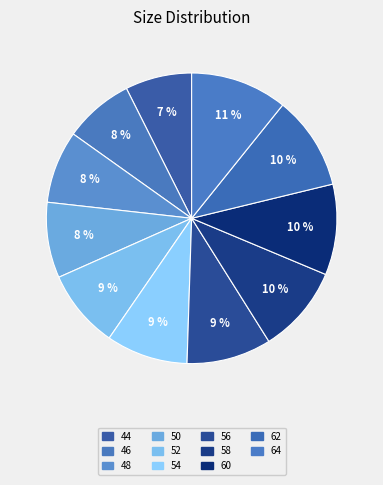

How many segments does this pie chart have?

11